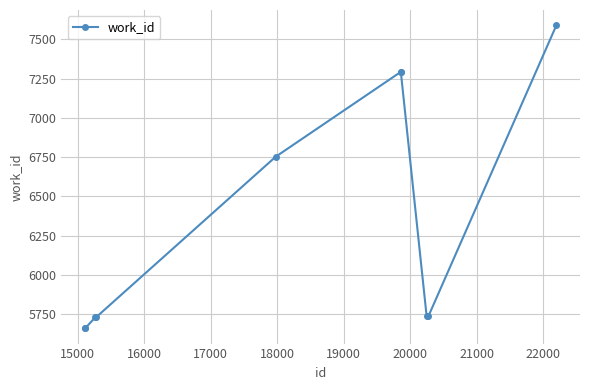

True or false: the data has more than 2 interior local peaks.

False